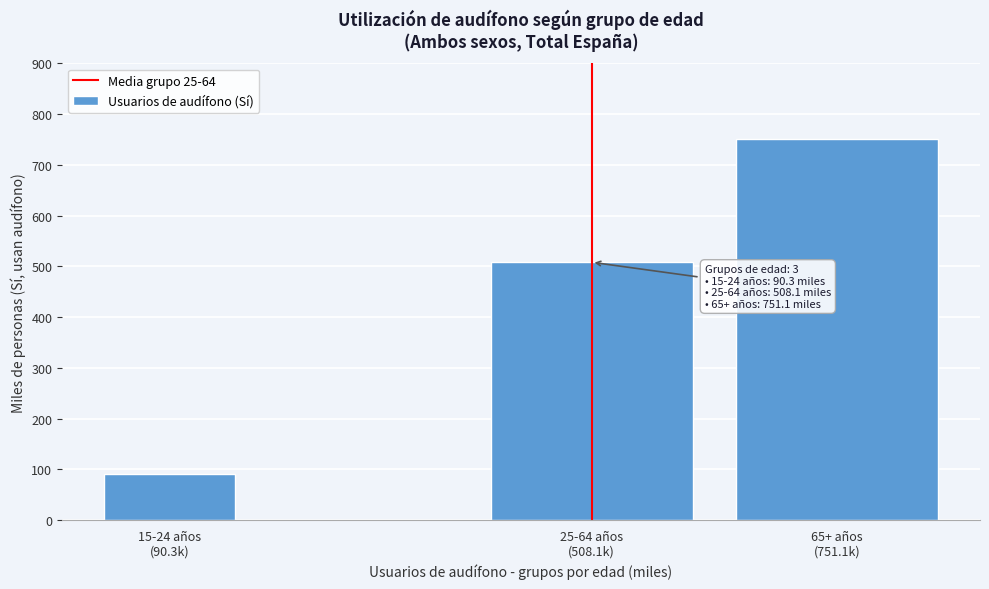

Reading right to left, extract all data points from this chart.

751.1	508.1	90.3